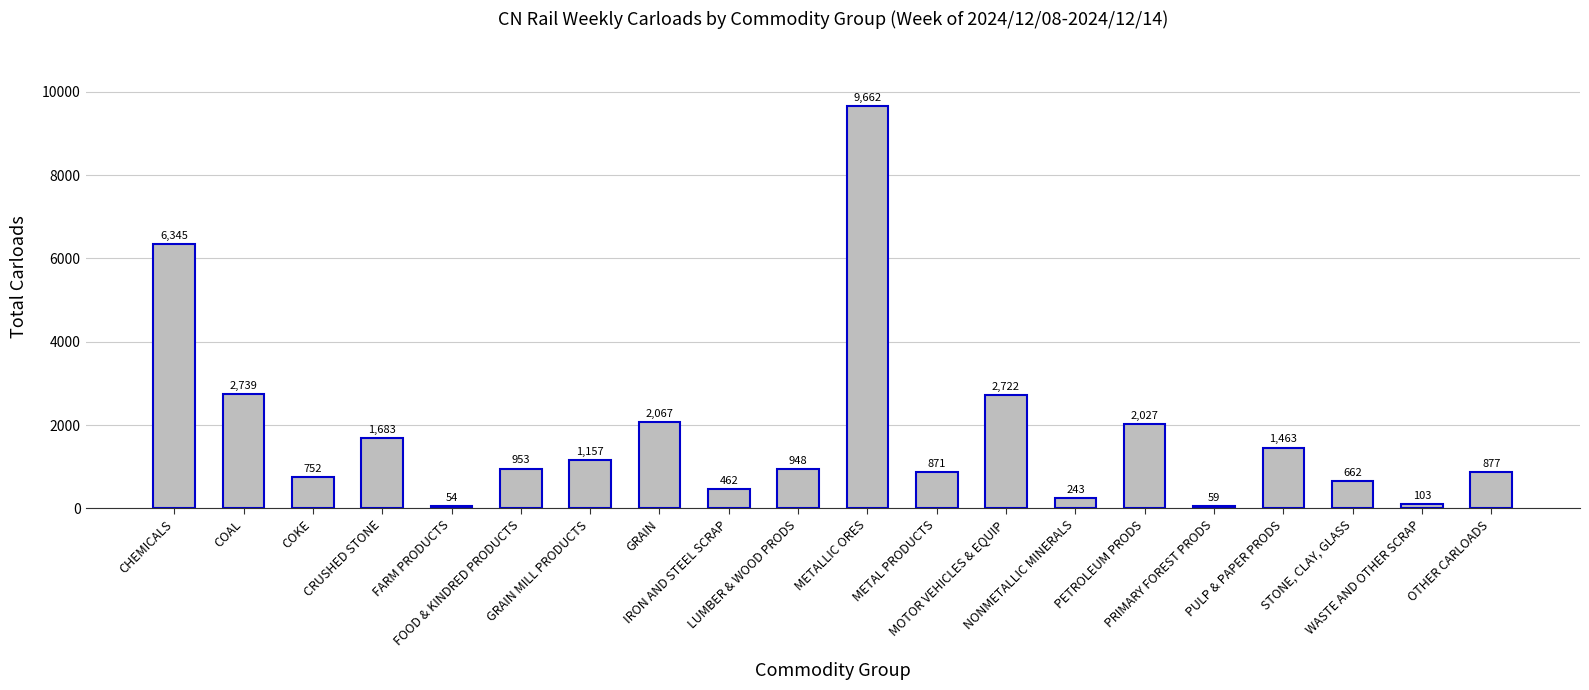

Reading left to right, list all the values displayed in this chart.

CHEMICALS=6345	COAL=2739	COKE=752	CRUSHED STONE=1683	FARM PRODUCTS=54	FOOD & KINDRED PRODUCTS=953	GRAIN MILL PRODUCTS=1157	GRAIN=2067	IRON AND STEEL SCRAP=462	LUMBER & WOOD PRODS=948	METALLIC ORES=9662	METAL PRODUCTS=871	MOTOR VEHICLES & EQUIP=2722	NONMETALLIC MINERALS=243	PETROLEUM PRODS=2027	PRIMARY FOREST PRODS=59	PULP & PAPER PRODS=1463	STONE, CLAY, GLASS=662	WASTE AND OTHER SCRAP=103	OTHER CARLOADS=877